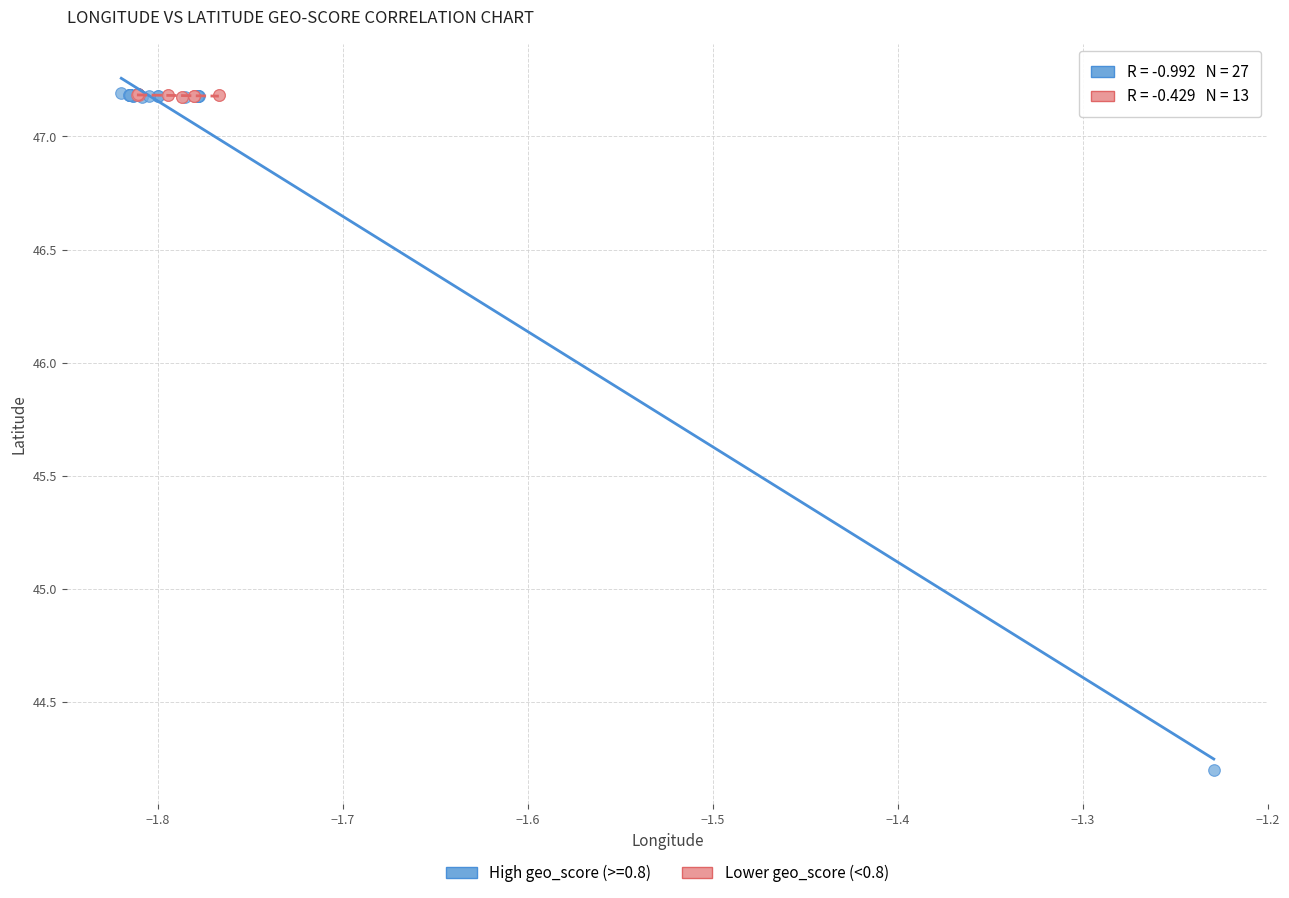

Which series contains the lowest Y value?

High geo_score (>=0.8)